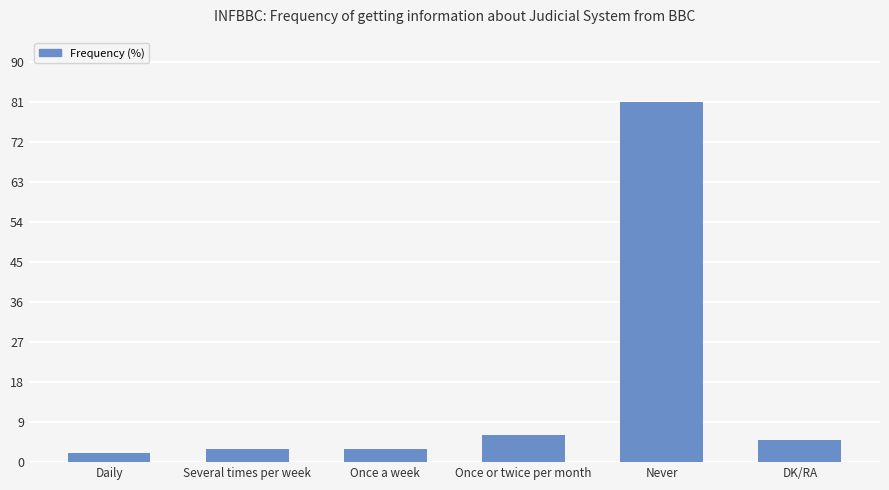

Is it true that the value at Never is 26?

False